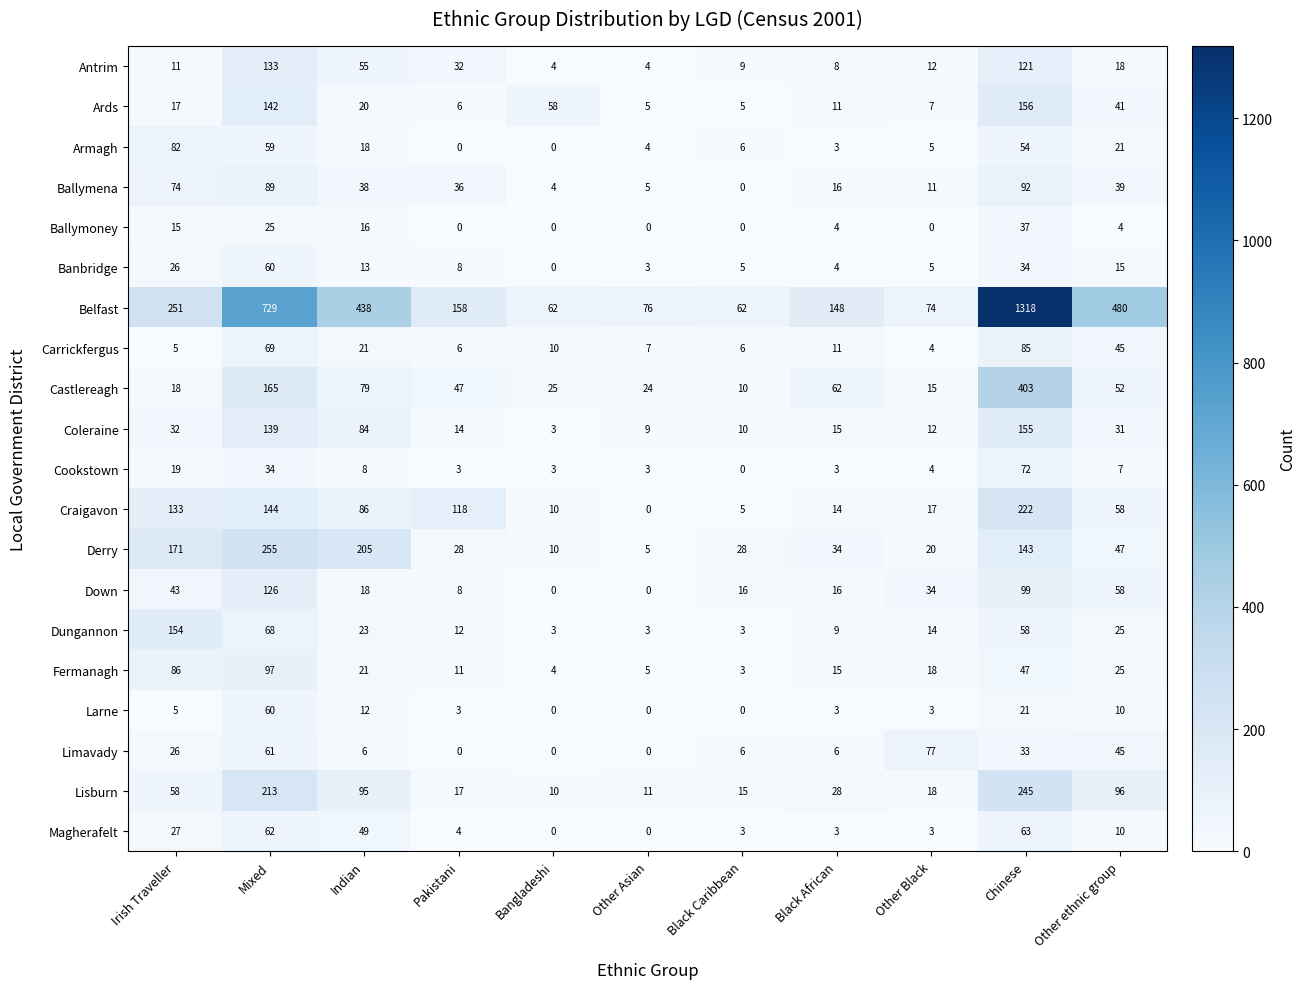

Where does the Ballymena series first go above 36?

Irish Traveller